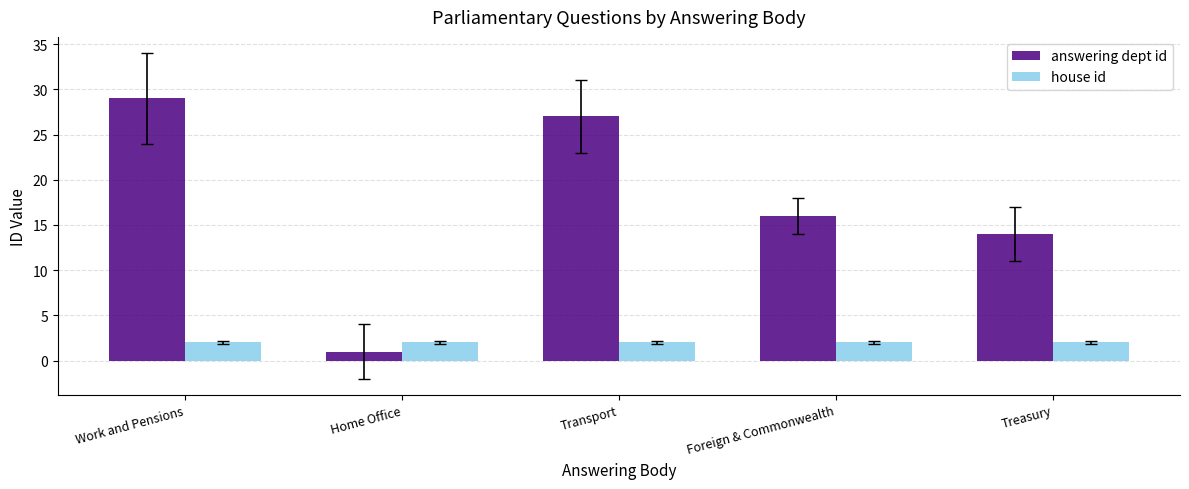

What is the highest value of the answering dept id series?

29